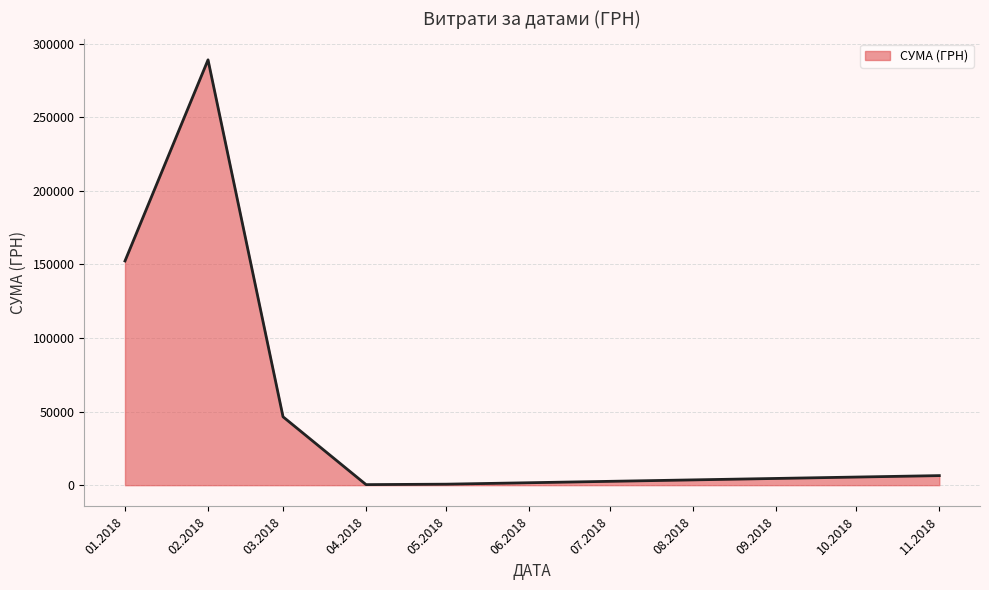

What is the sum of the values at 03.2018 and 11.2018?

52974.2